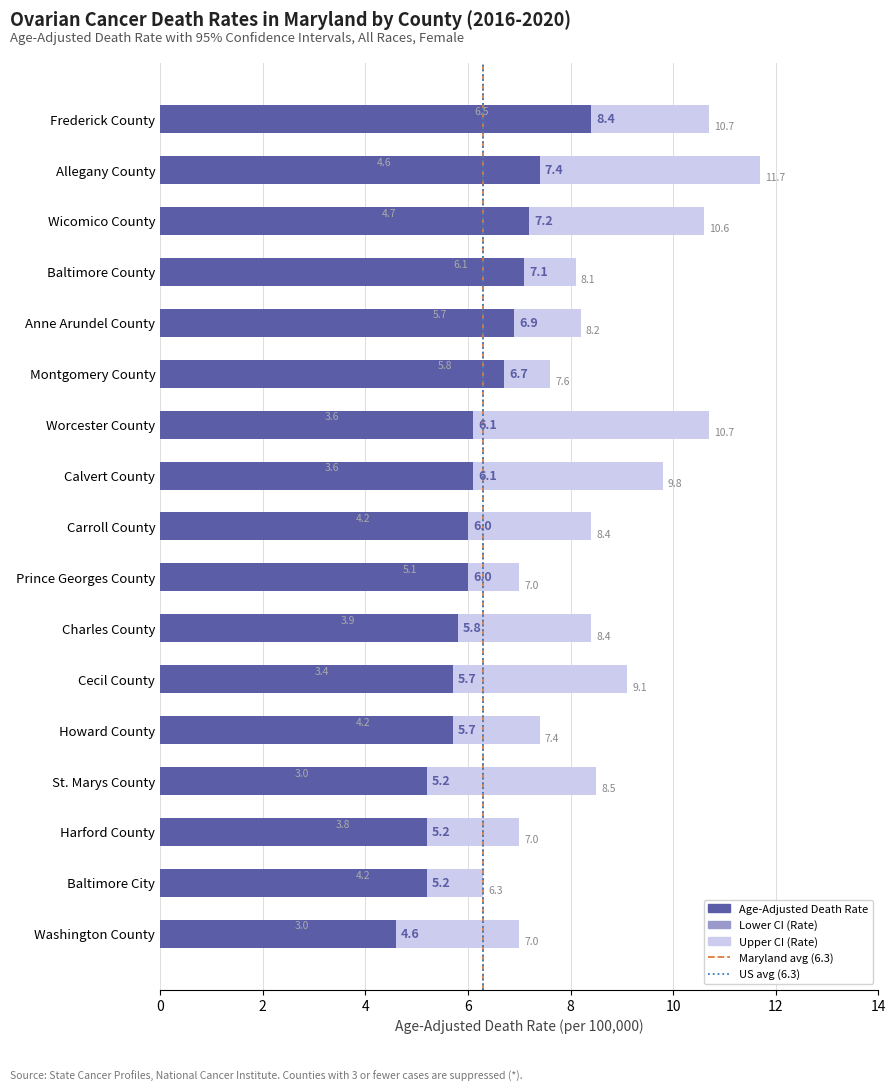

Where is Lower CI nearest to the value 4?

Charles County